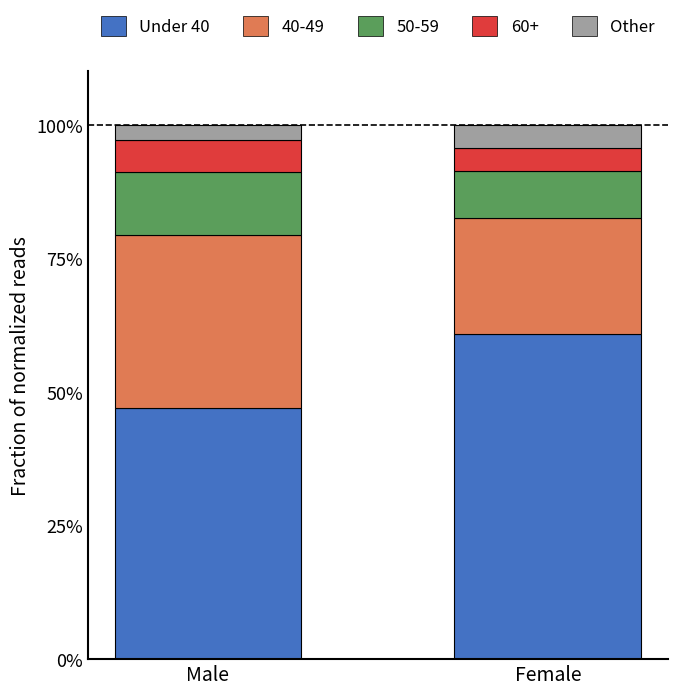

At which label does Under 40 reach its peak?

Female